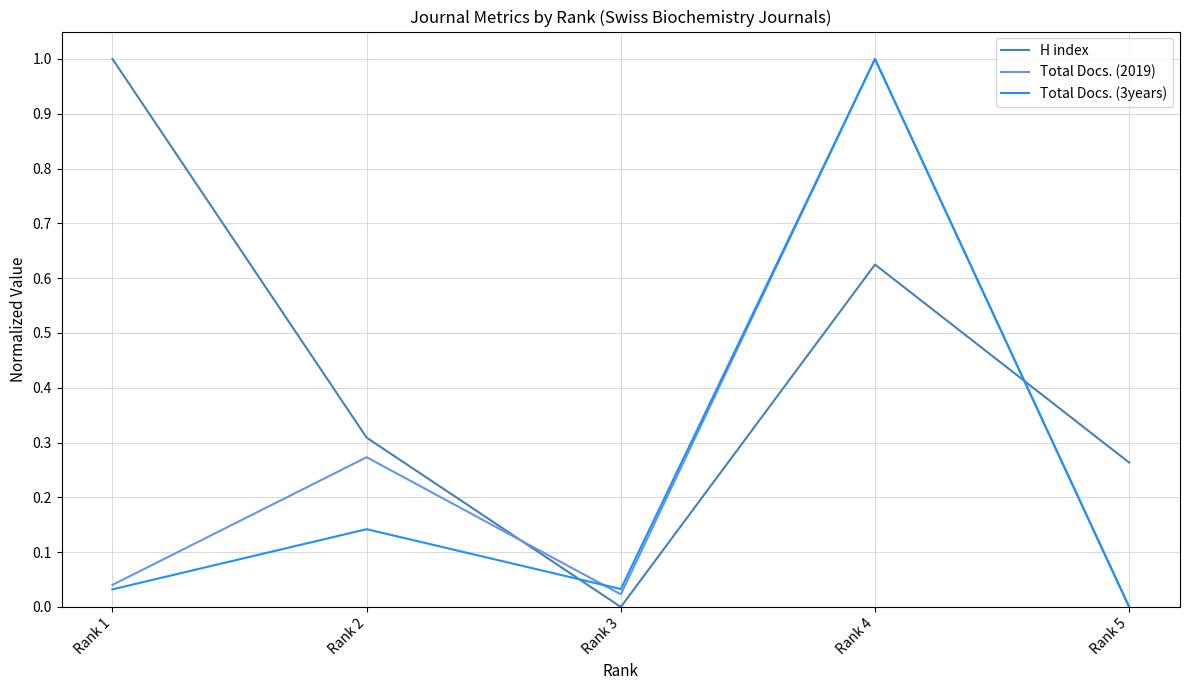

True or false: Total Docs. (2019) and Total Docs. (3years) cross at least once.

True